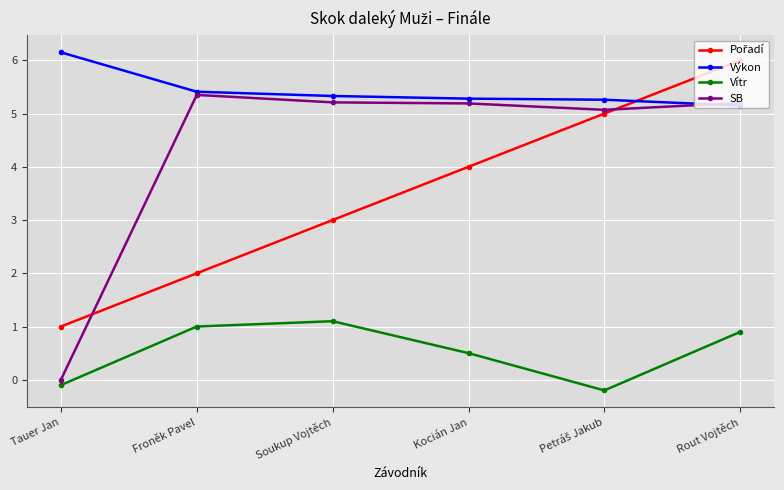

How many lines are shown in the chart?

4